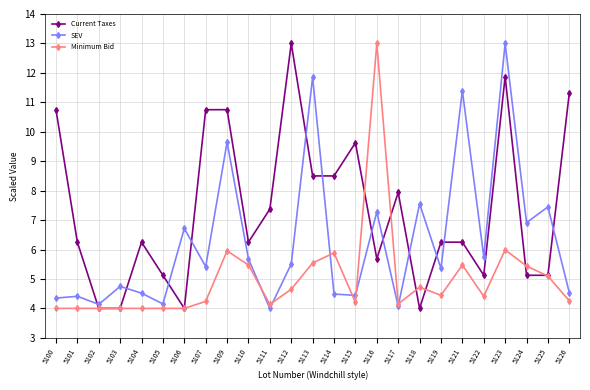

At how many categories does at least one series exceed 7?

15